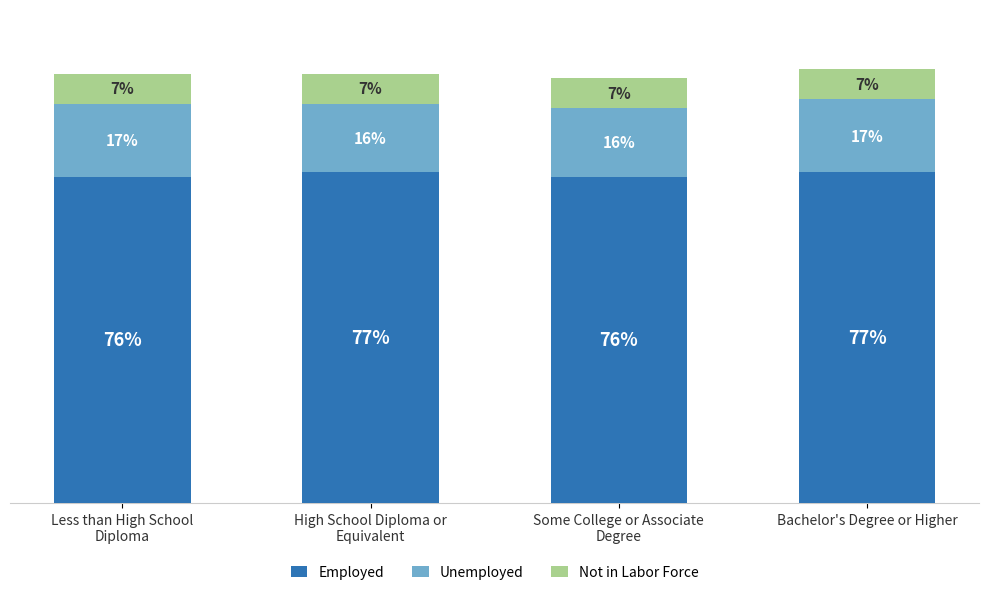

Does the chart contain any negative values?

No